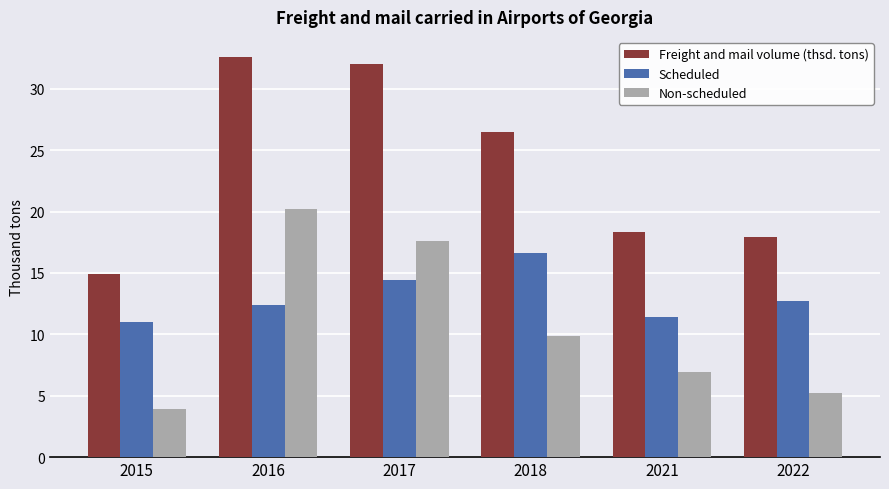

Where does the Freight and mail volume (thsd. tons) series first go above 26?

2016